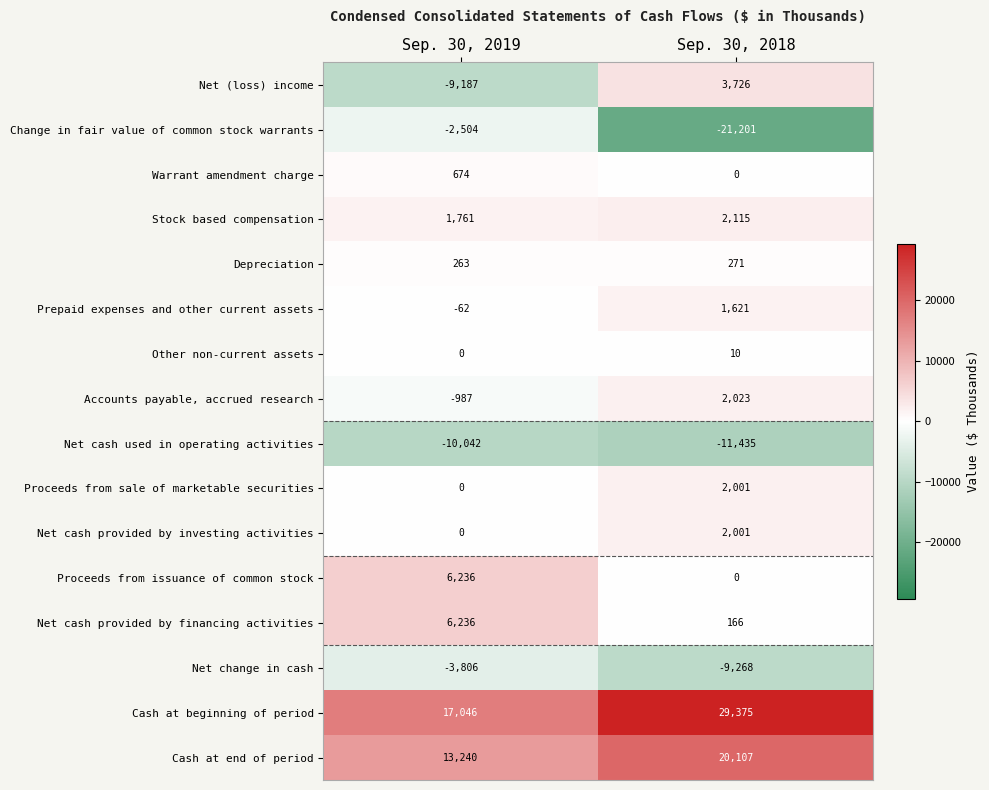

Between Sep. 30, 2019 and Sep. 30, 2018, which series saw the biggest shift?

Change in fair value of common stock warrants